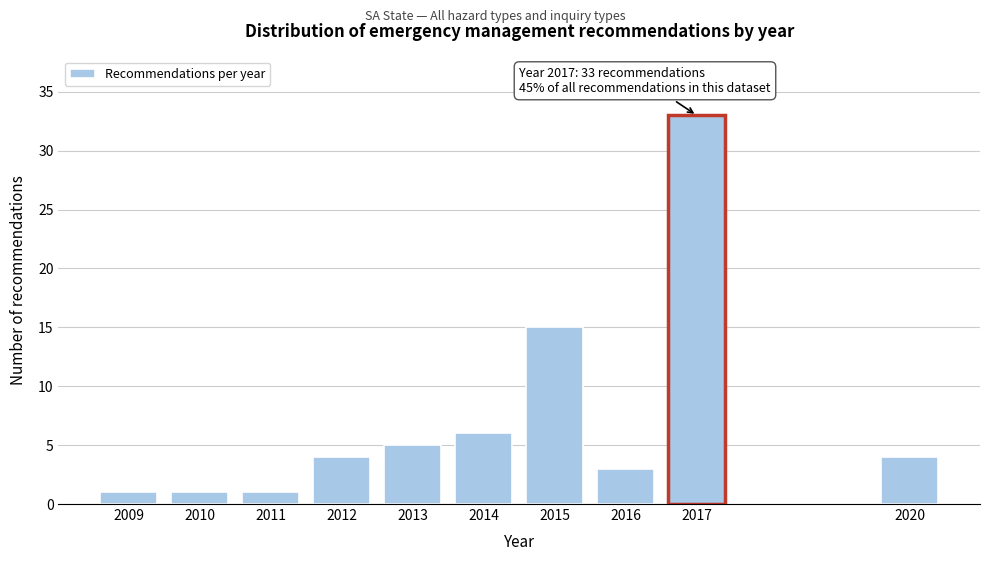

Reading left to right, what are all the values shown in this chart?

2009=1	2010=1	2011=1	2012=4	2013=5	2014=6	2015=15	2016=3	2017=33	2020=4